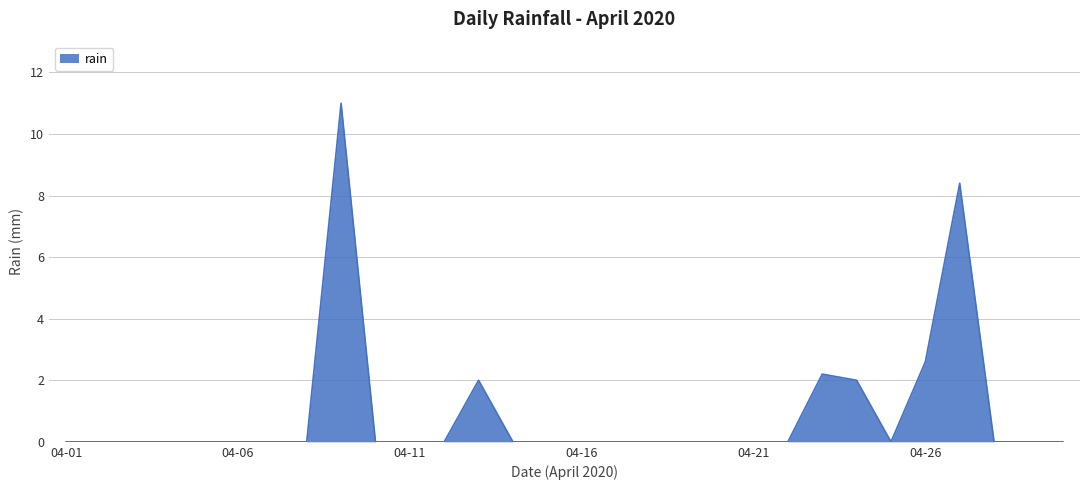

What is the greatest value displayed?

11.0